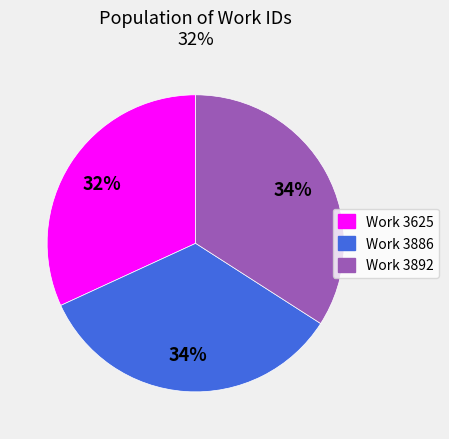

What is the smallest slice in the pie chart?

Work 3625